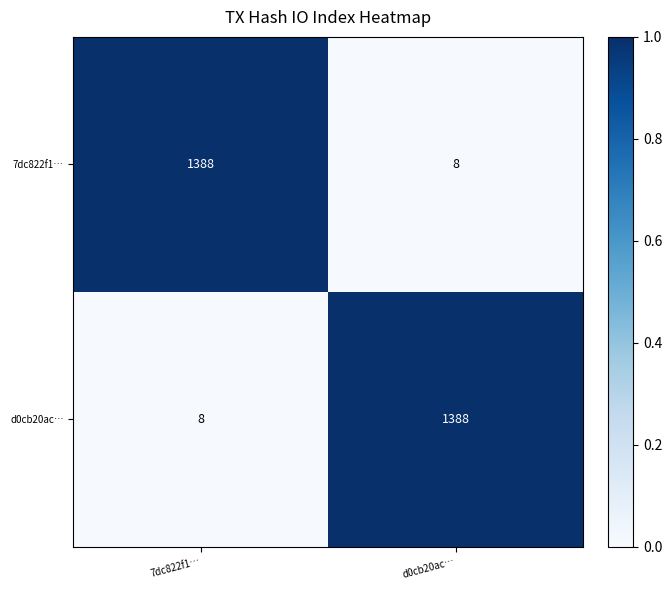

What value does the 7dc822f1… series have at 7dc822f1…?

1388